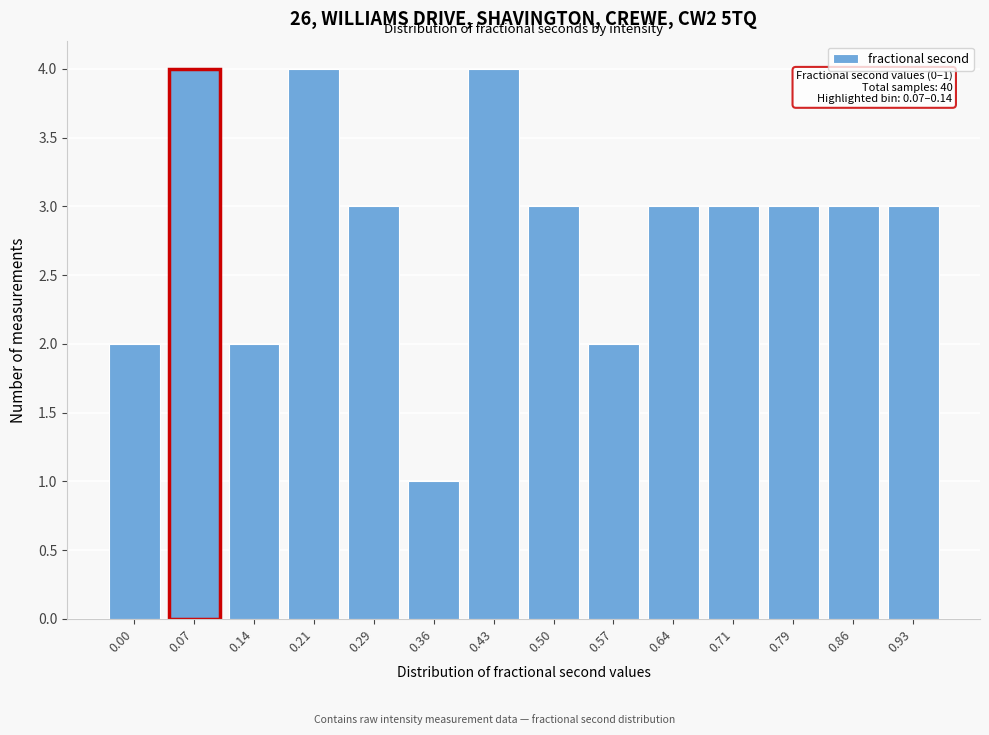

Reading left to right, what are all the values shown in this chart?

0.00=2	0.07=4	0.14=2	0.21=4	0.29=3	0.36=1	0.43=4	0.50=3	0.57=2	0.64=3	0.71=3	0.79=3	0.86=3	0.93=3